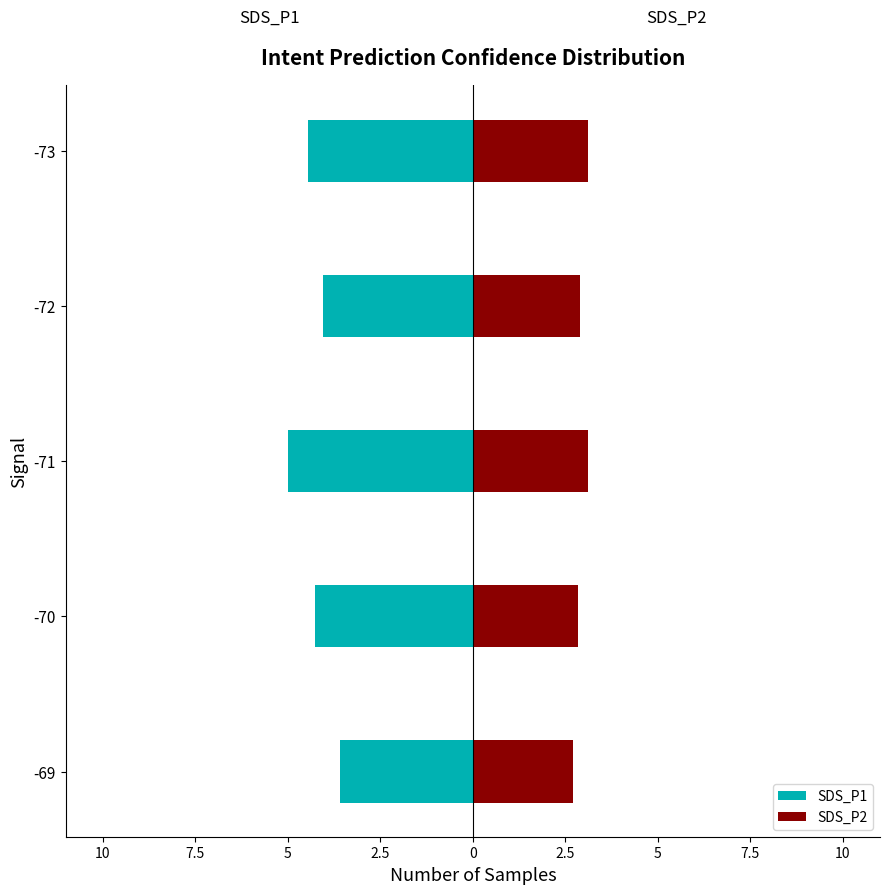

How many groups of bars are there?

5